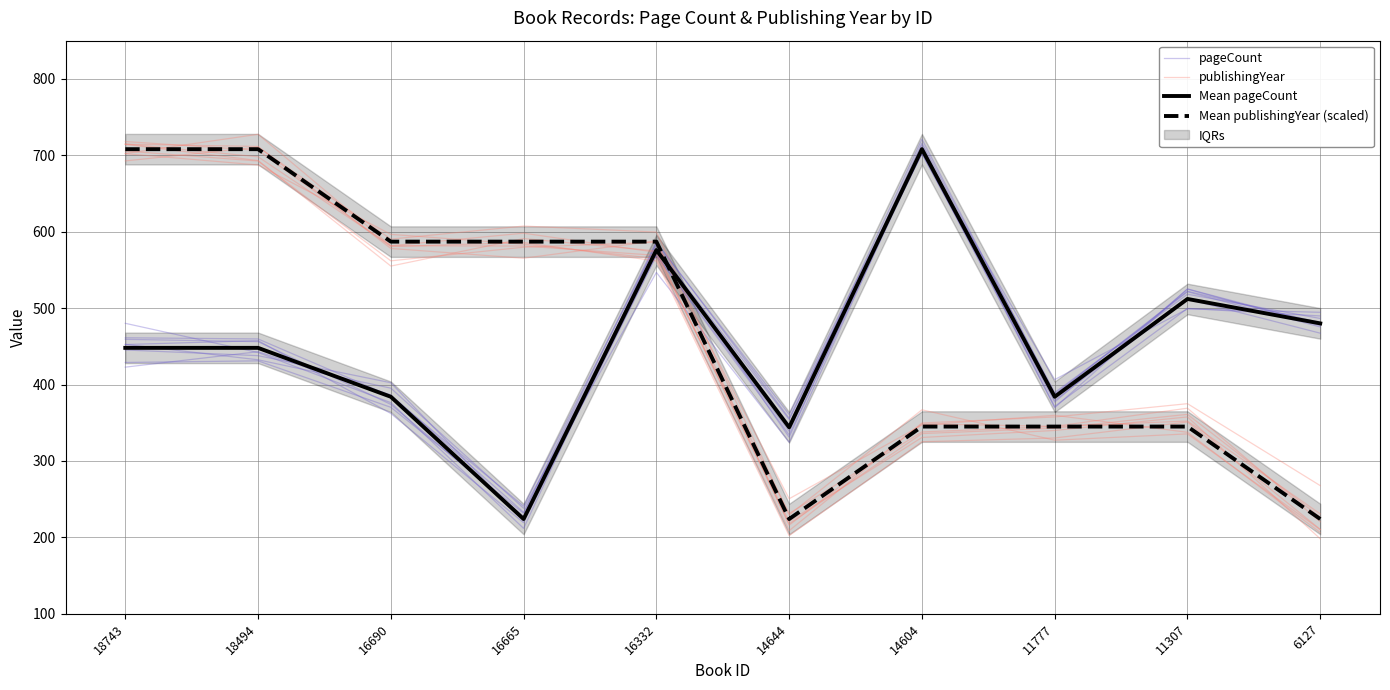

How many interior local peaks does the publishingYear series have?

1